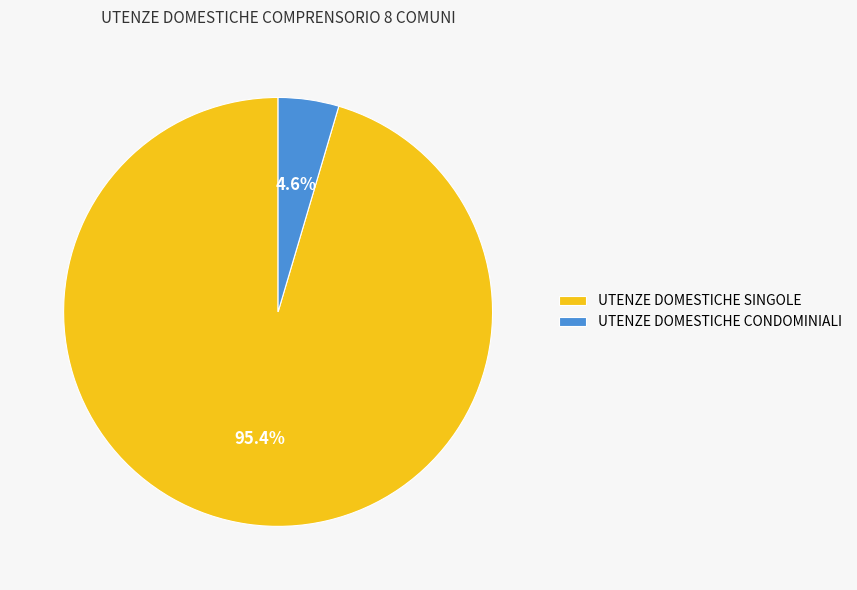

To the nearest percent, what percentage of the pie is UTENZE DOMESTICHE CONDOMINIALI?

5%